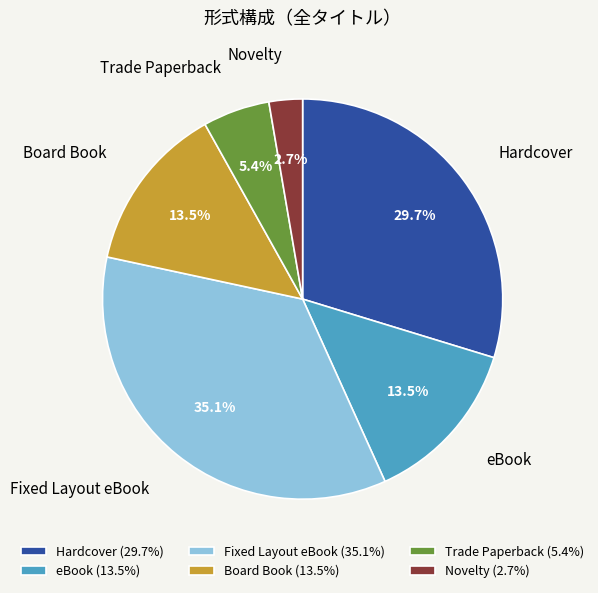

Which has a higher value, eBook or Hardcover?

Hardcover